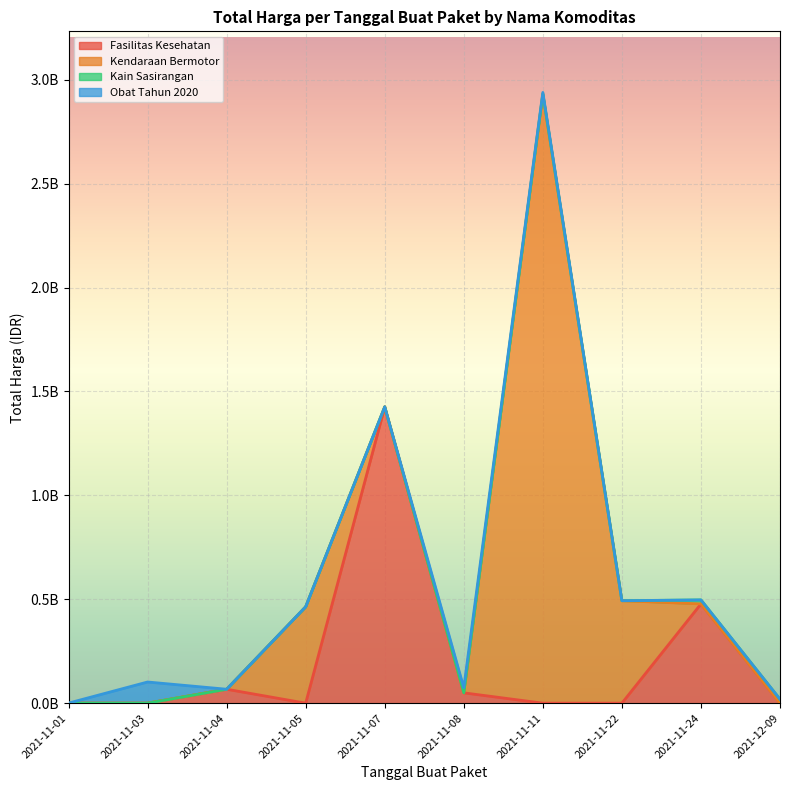

The value at 2021-11-01 is 333600. True or false?

True